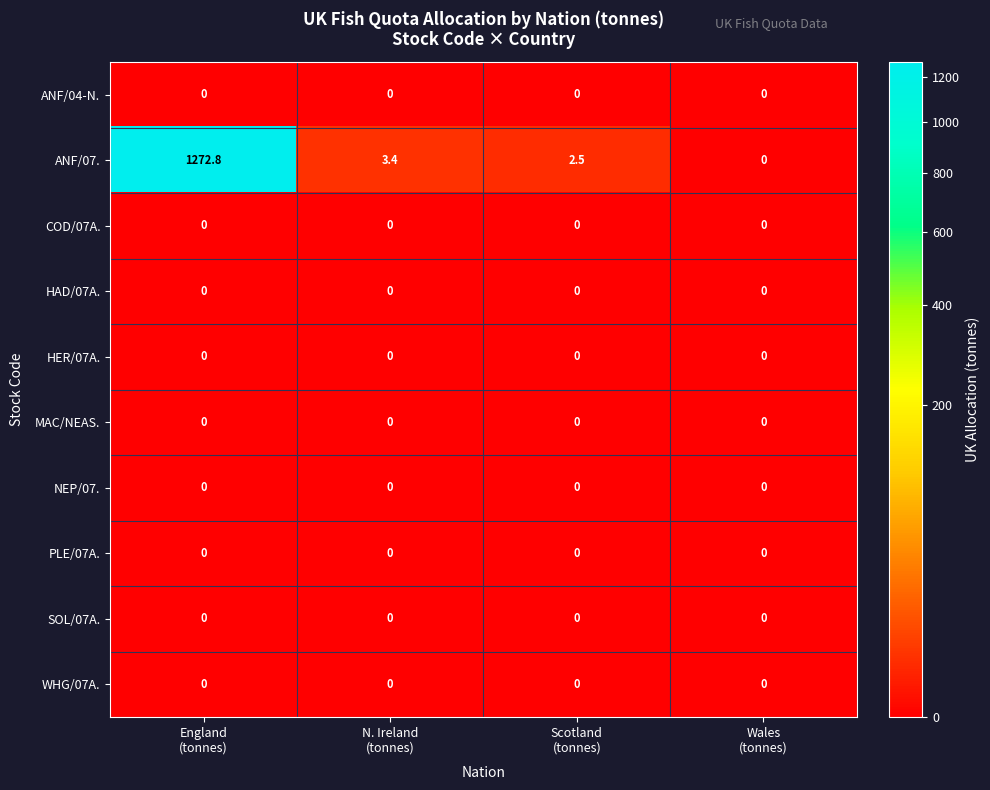

Which series has the largest range (max minus min)?

ANF/07.